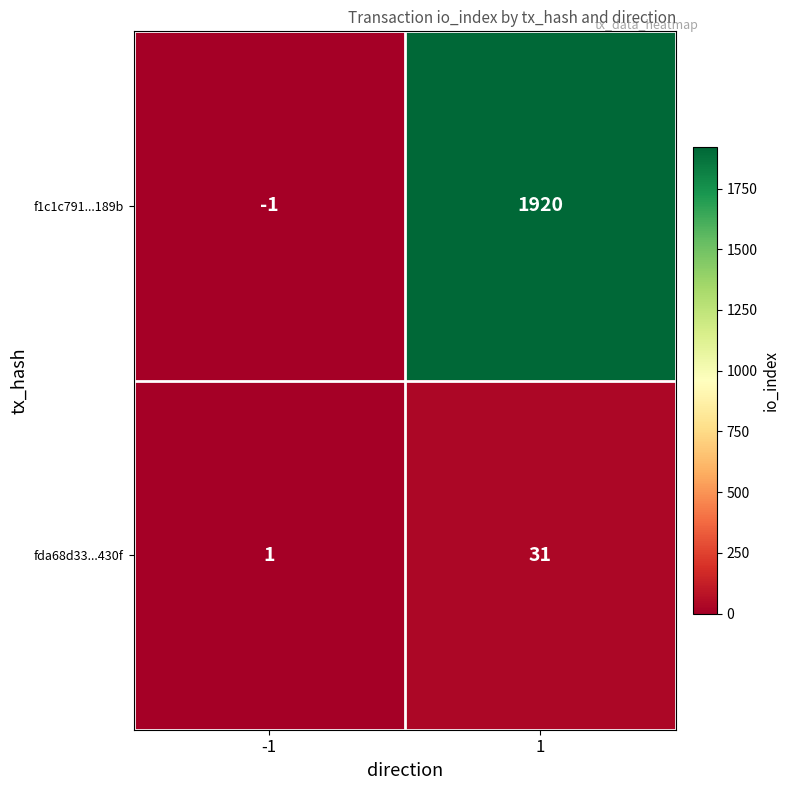

What is the maximum value for fda68d33...430f?

31